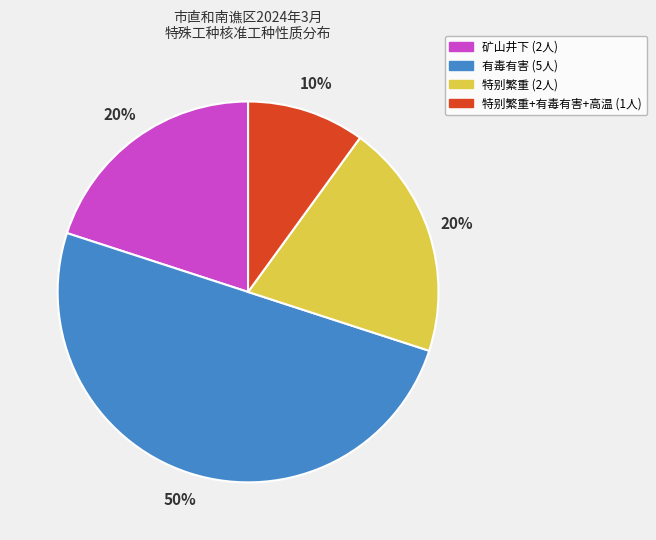

Count the number of slices in the pie.

4